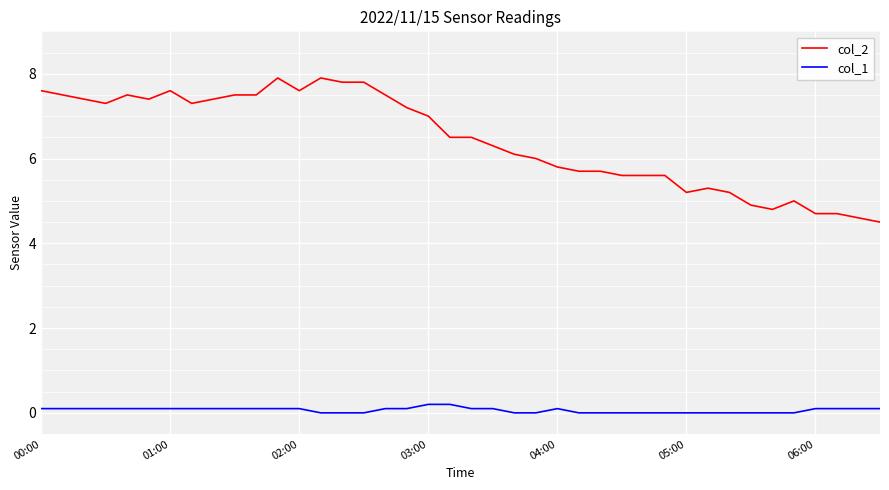

True or false: col_1 and col_2 cross at least once.

False